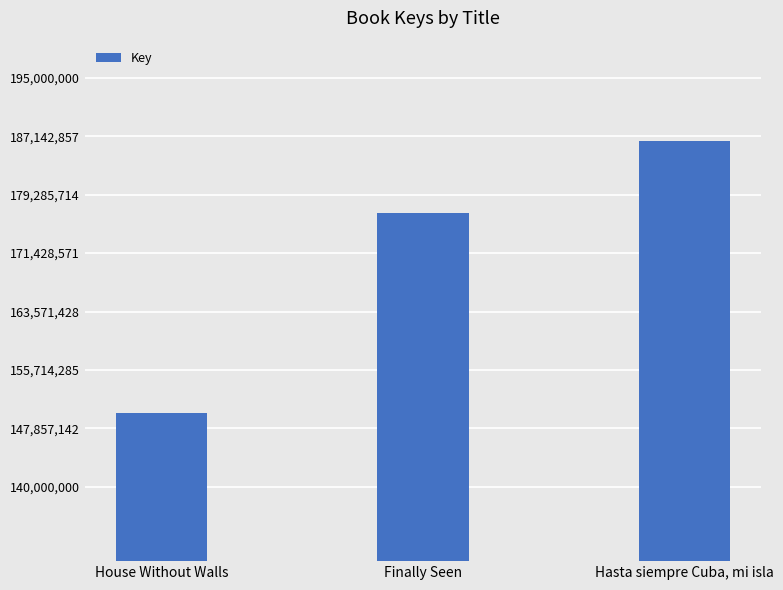

Approximately how many times larger is the value at House Without Walls compared to Finally Seen?

0.8